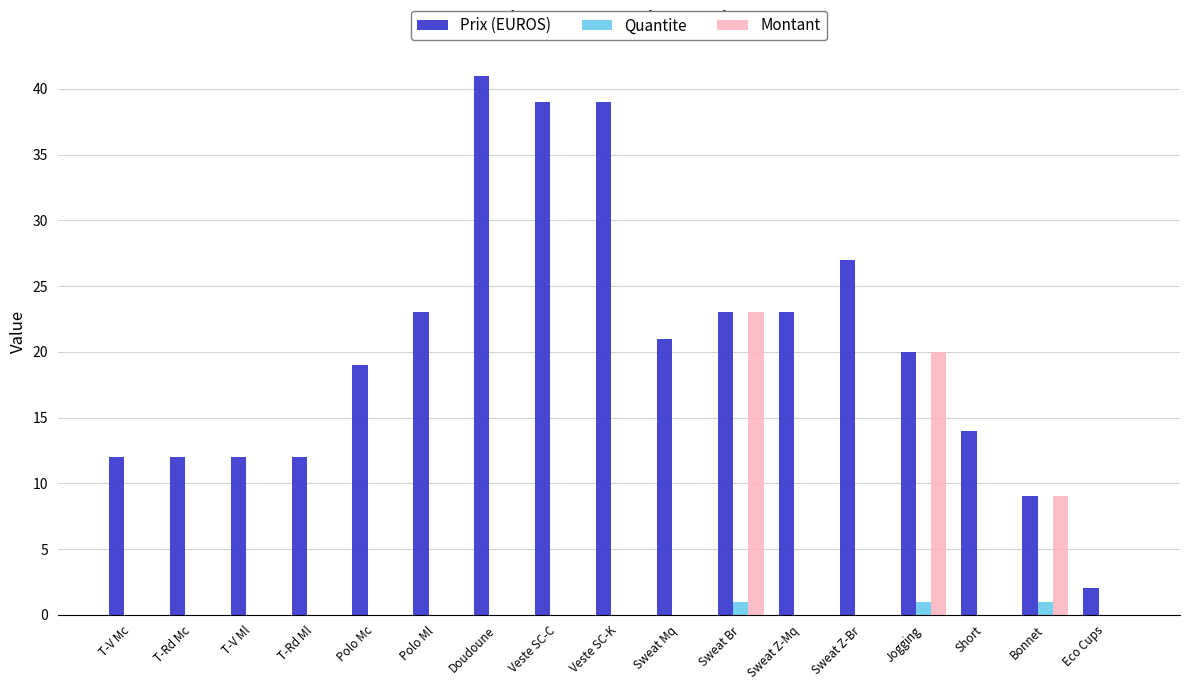

What is the sum of all Montant values?

52